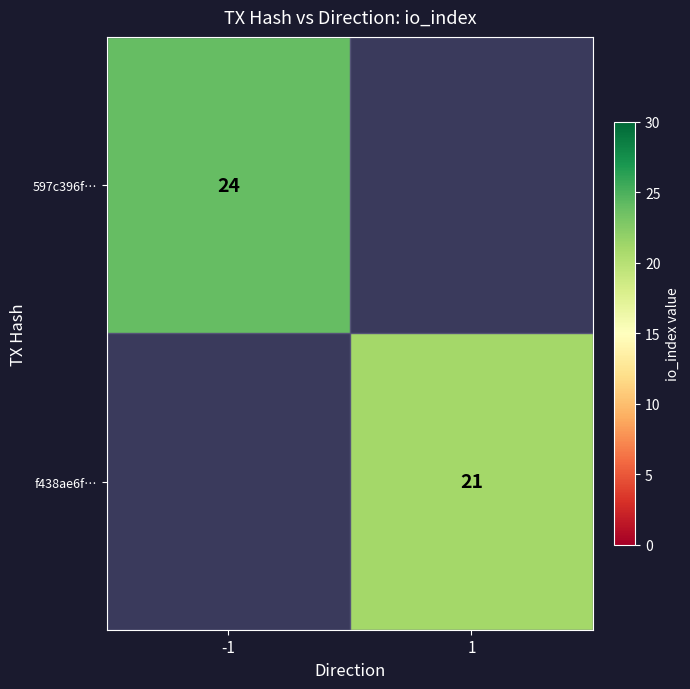

True or false: 597c396f… has a value of 31 at -1.

False